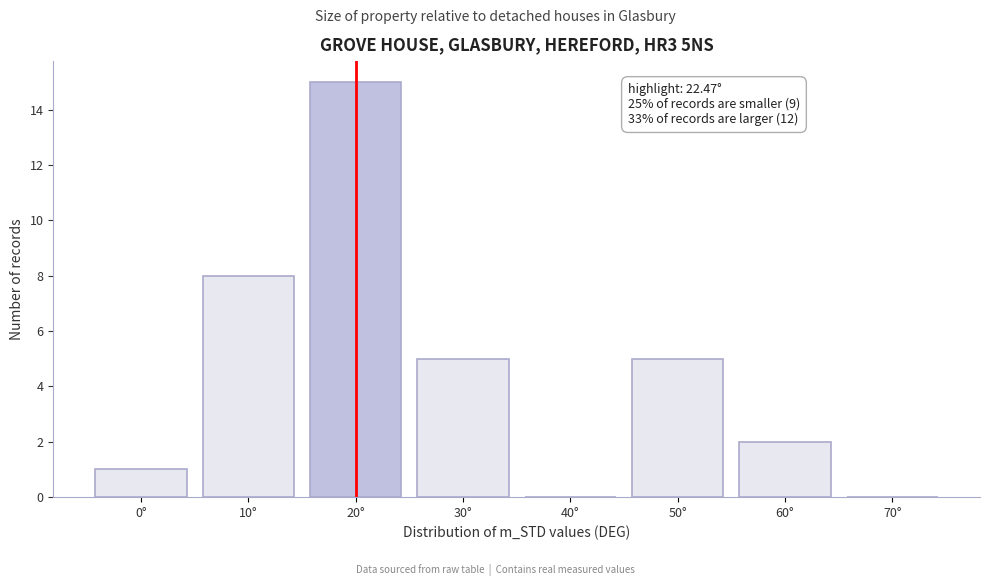

Reading left to right, list all the values displayed in this chart.

0°=1	10°=8	20°=15	30°=5	40°=0	50°=5	60°=2	70°=0